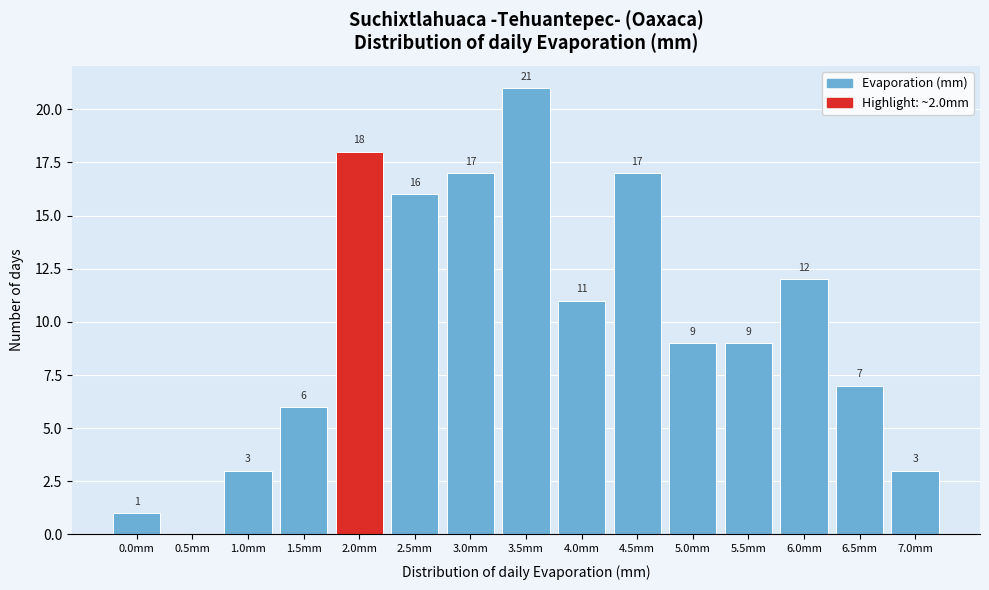

Reading left to right, transcribe all the data shown in this chart.

0.0mm=1	0.5mm=0	1.0mm=3	1.5mm=6	2.0mm=18	2.5mm=16	3.0mm=17	3.5mm=21	4.0mm=11	4.5mm=17	5.0mm=9	5.5mm=9	6.0mm=12	6.5mm=7	7.0mm=3